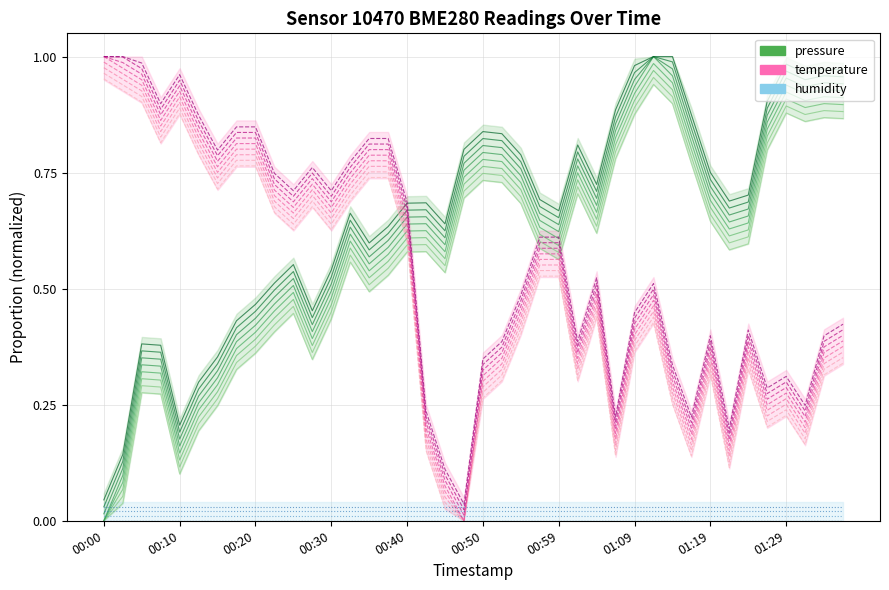

How many categories are shown in the chart?

40